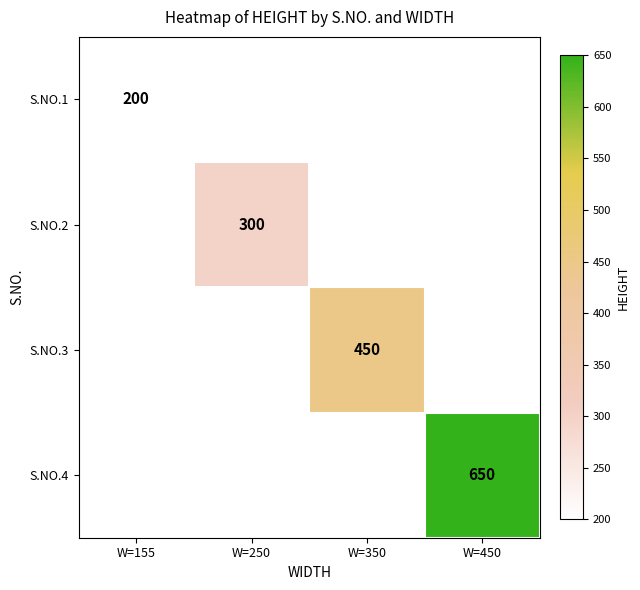

True or false: S.NO.4 has a value of 1052 at W=450.

False